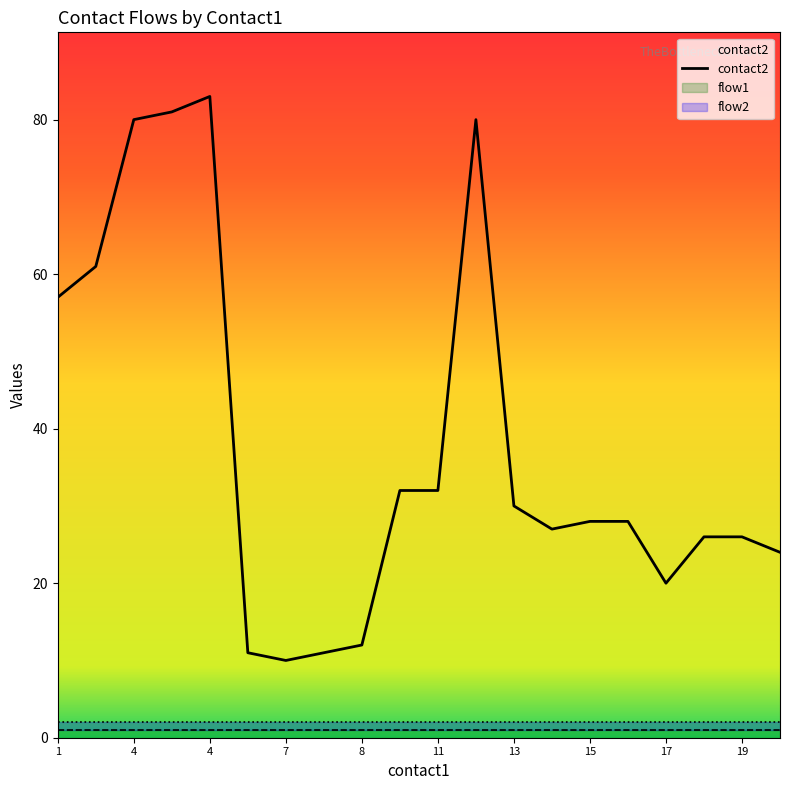

At which label does the data first exceed 28?

1